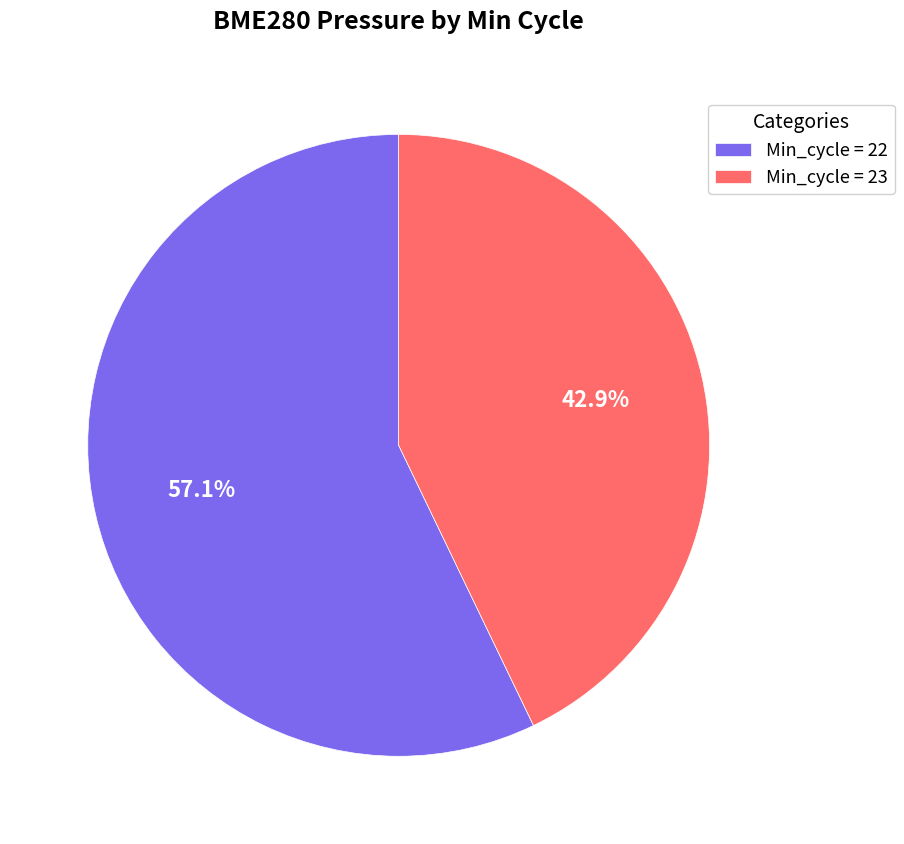

To the nearest percent, what is the average slice percentage?

50%